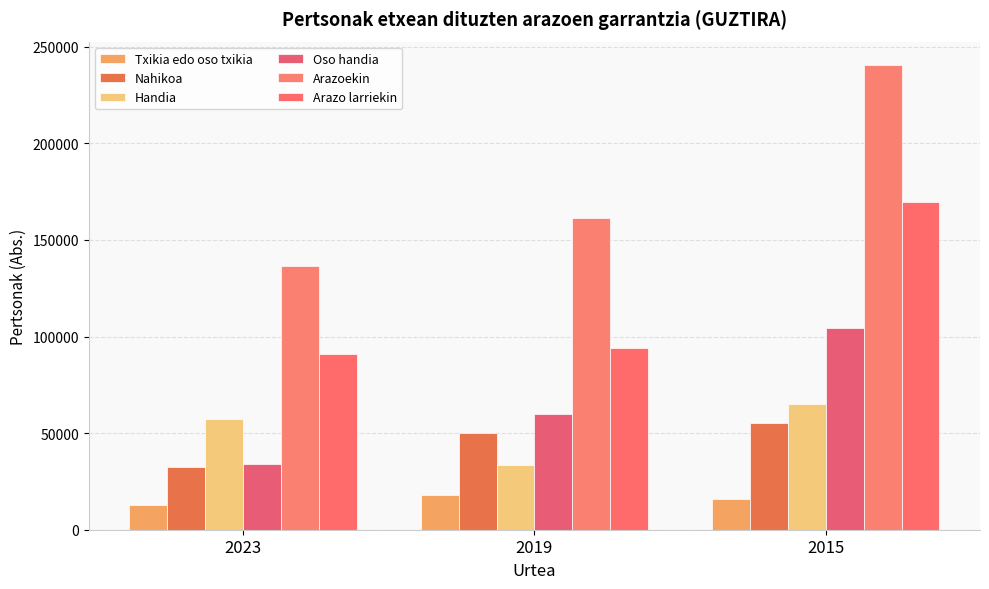

At 2019, list the series in order from largest to smallest.

Arazoekin, Arazo larriekin, Oso handia, Nahikoa, Handia, Txikia edo oso txikia